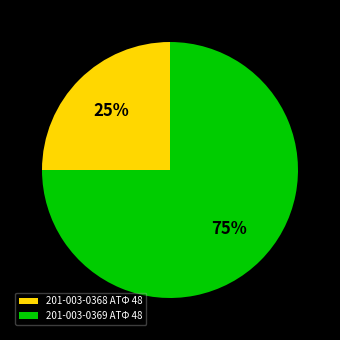

Count the number of slices in the pie.

2